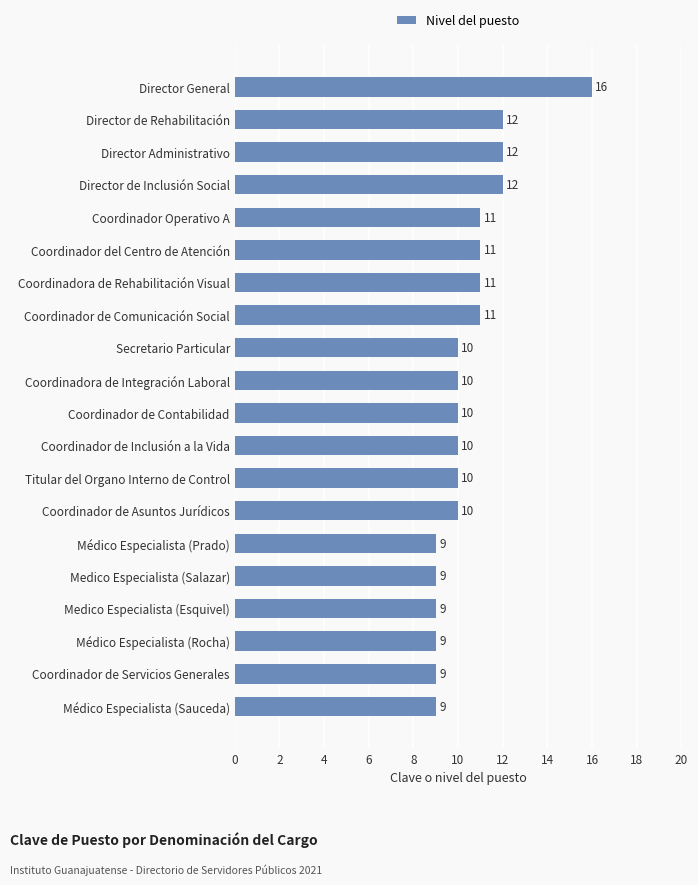

Reading top to bottom, list all the values displayed in this chart.

Director General=16	Director de Rehabilitación=12	Director Administrativo=12	Director de Inclusión Social=12	Coordinador Operativo A=11	Coordinador del Centro de Atención=11	Coordinadora de Rehabilitación Visual=11	Coordinador de Comunicación Social=11	Secretario Particular=10	Coordinadora de Integración Laboral=10	Coordinador de Contabilidad=10	Coordinador de Inclusión a la Vida=10	Titular del Organo Interno de Control=10	Coordinador de Asuntos Jurídicos=10	Médico Especialista (Prado)=9	Medico Especialista (Salazar)=9	Medico Especialista (Esquivel)=9	Médico Especialista (Rocha)=9	Coordinador de Servicios Generales=9	Médico Especialista (Sauceda)=9